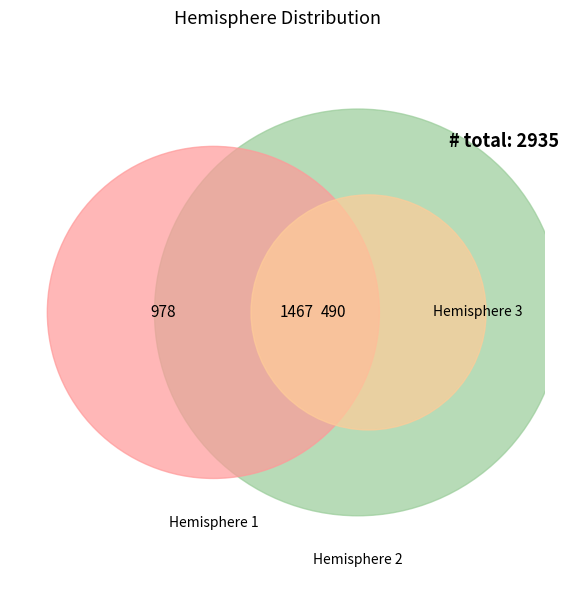

To the nearest percent, what is the combined percentage of 2 and 1?

50%